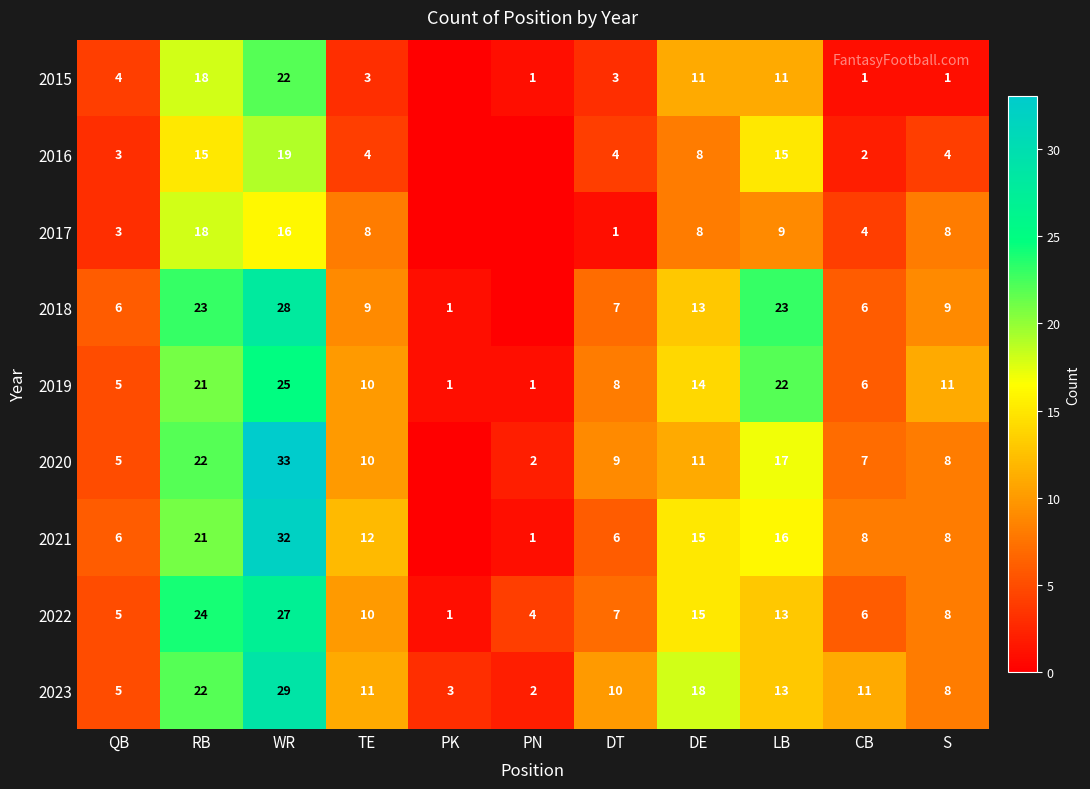

True or false: 2019 has a value of 2 at PN.

False